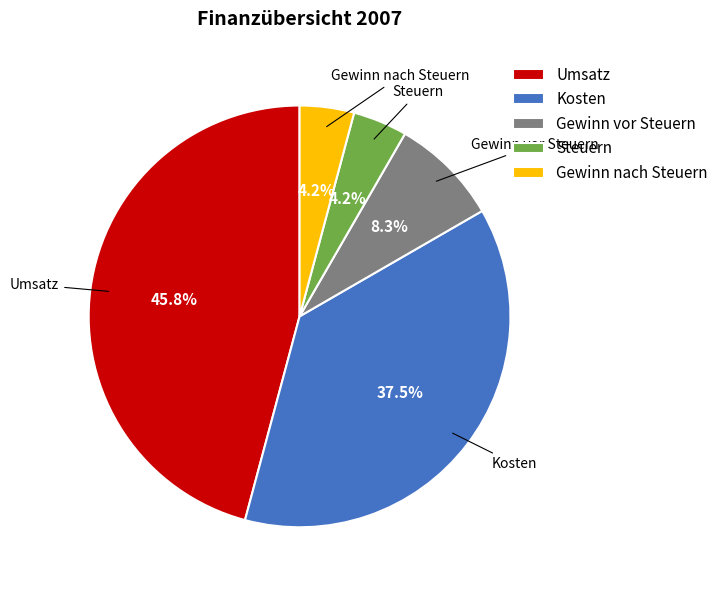

To the nearest percent, what is the difference between the Gewinn nach Steuern and Kosten slice percentages?

33%